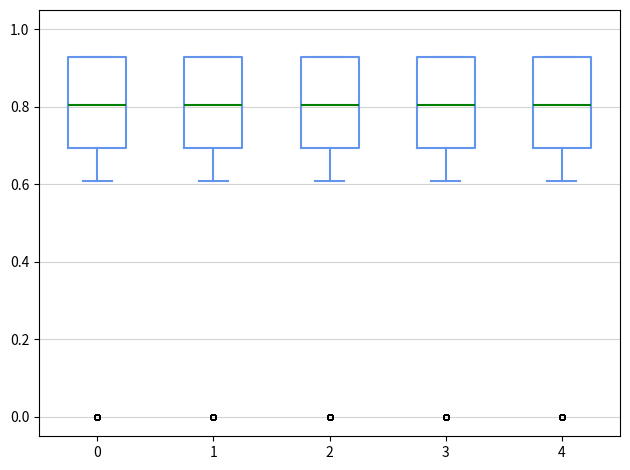

Where does the lower whisker of the box at x = 0 end on the y-axis? The values are not printed on the chart, so give them approximately, as read against the axis.

0.62